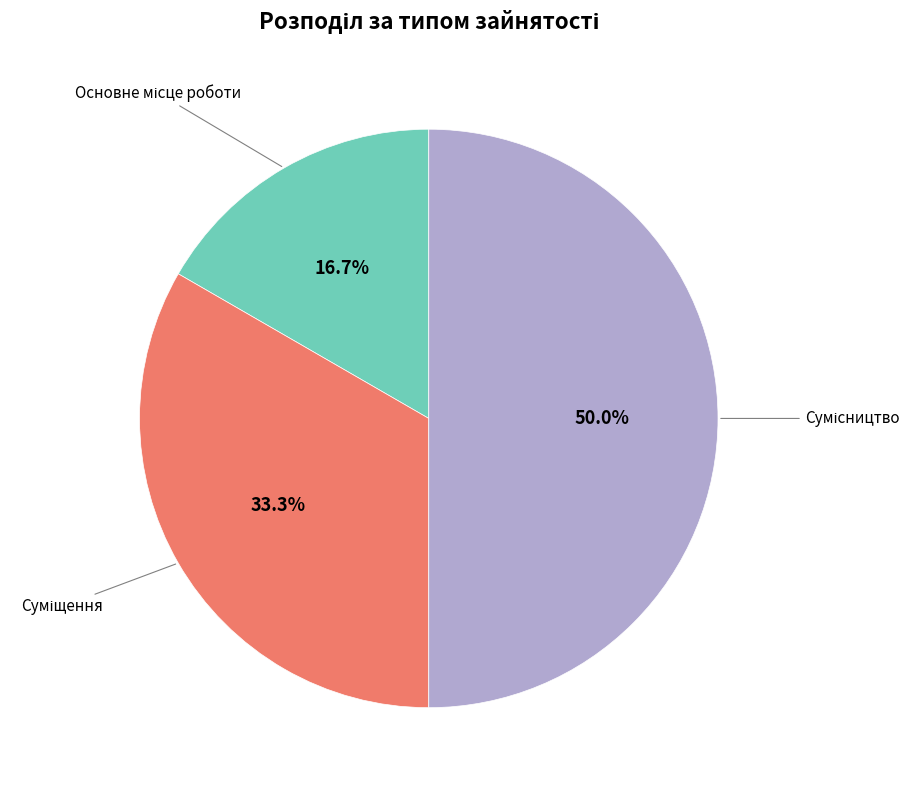

How many slices are in this pie chart?

3